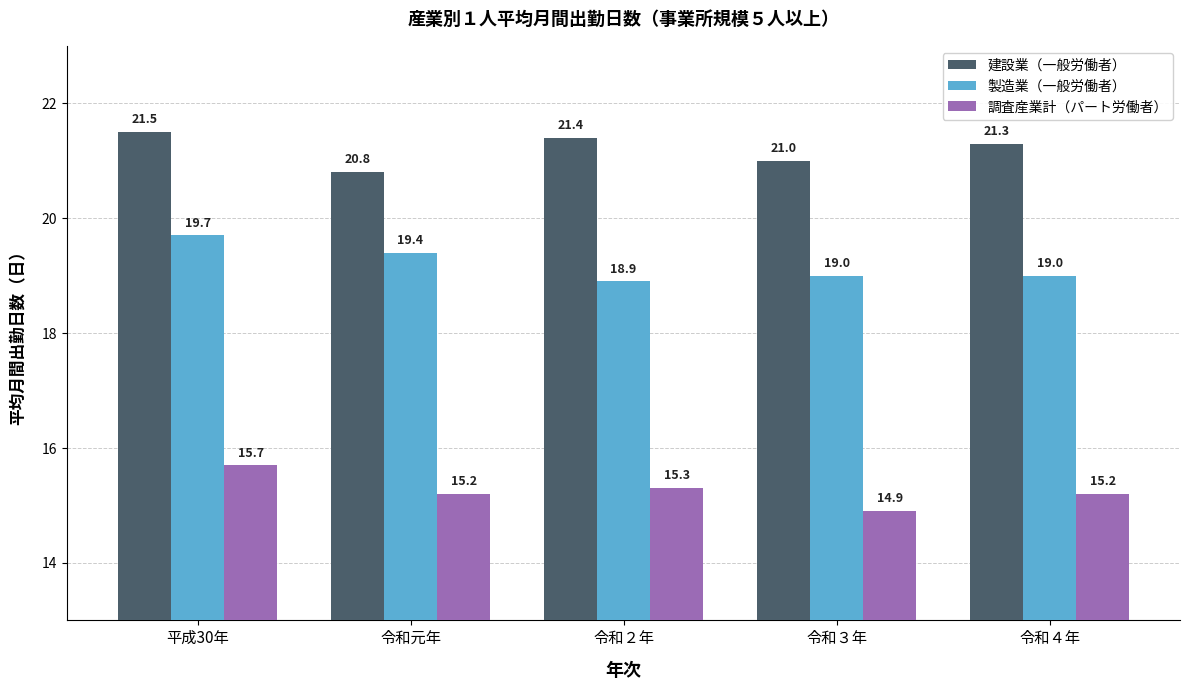

Between 平成30年 and 令和元年, which series saw the biggest shift?

建設業（一般労働者）